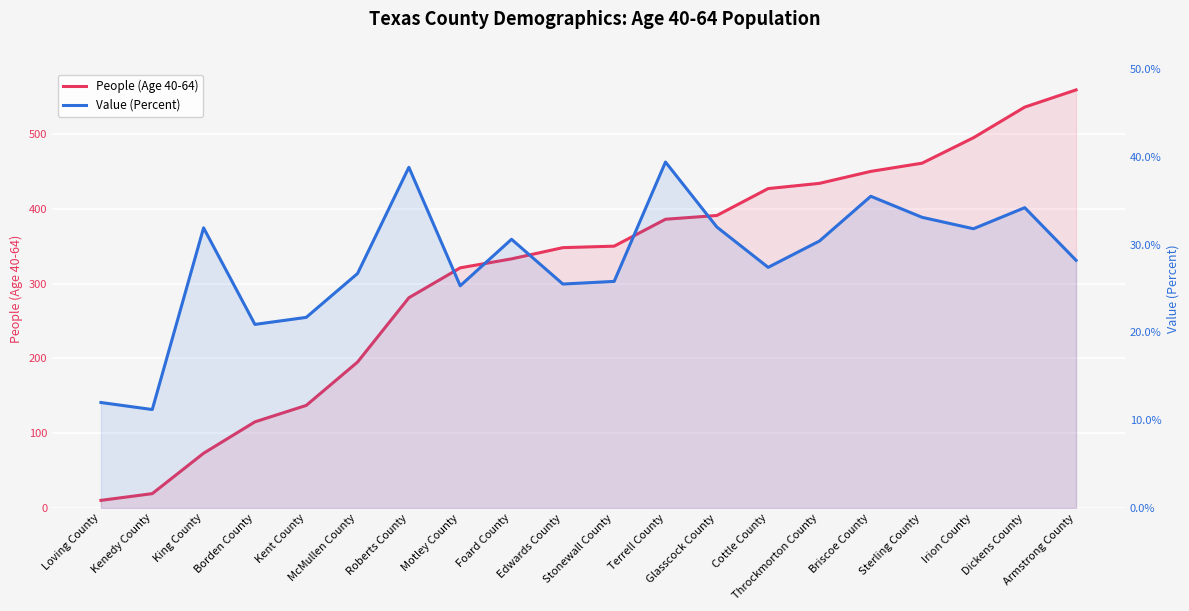

What value does the People (Age 40-64) series have at Motley County?

321.0